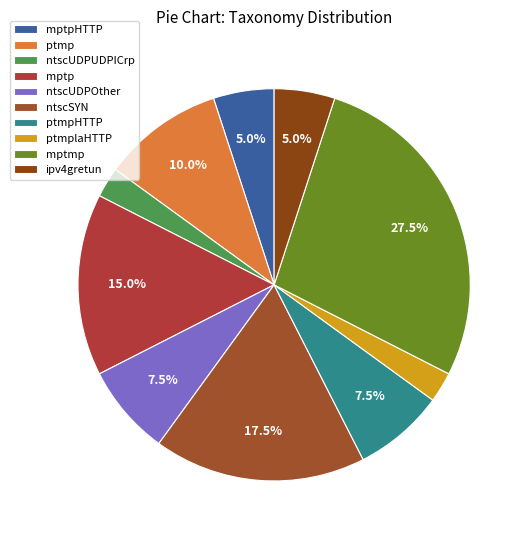

What is the smallest slice in the pie chart?

ntscUDPUDPICrp